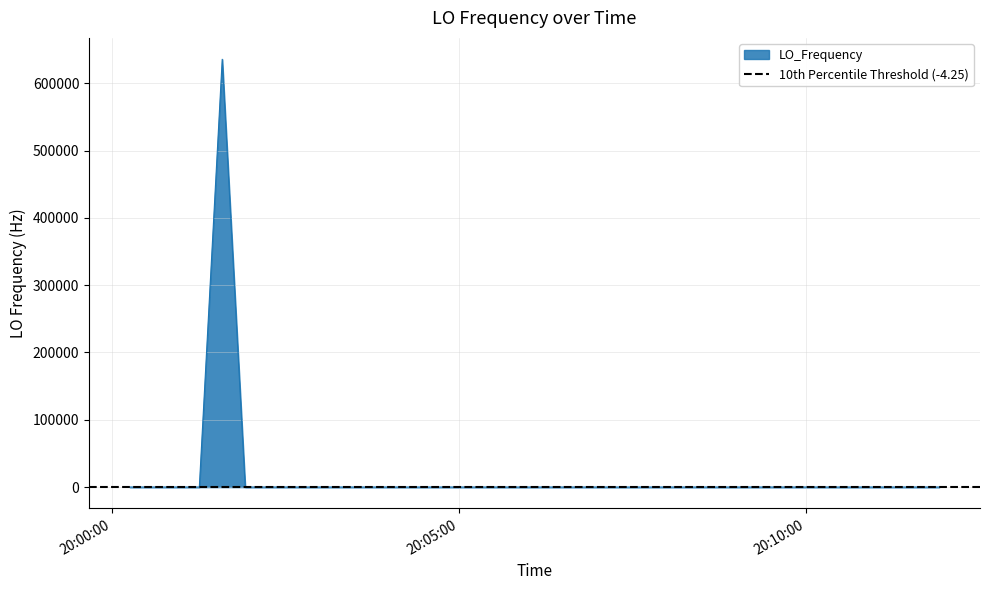

What is the difference between the maximum and minimum values?

635714.8